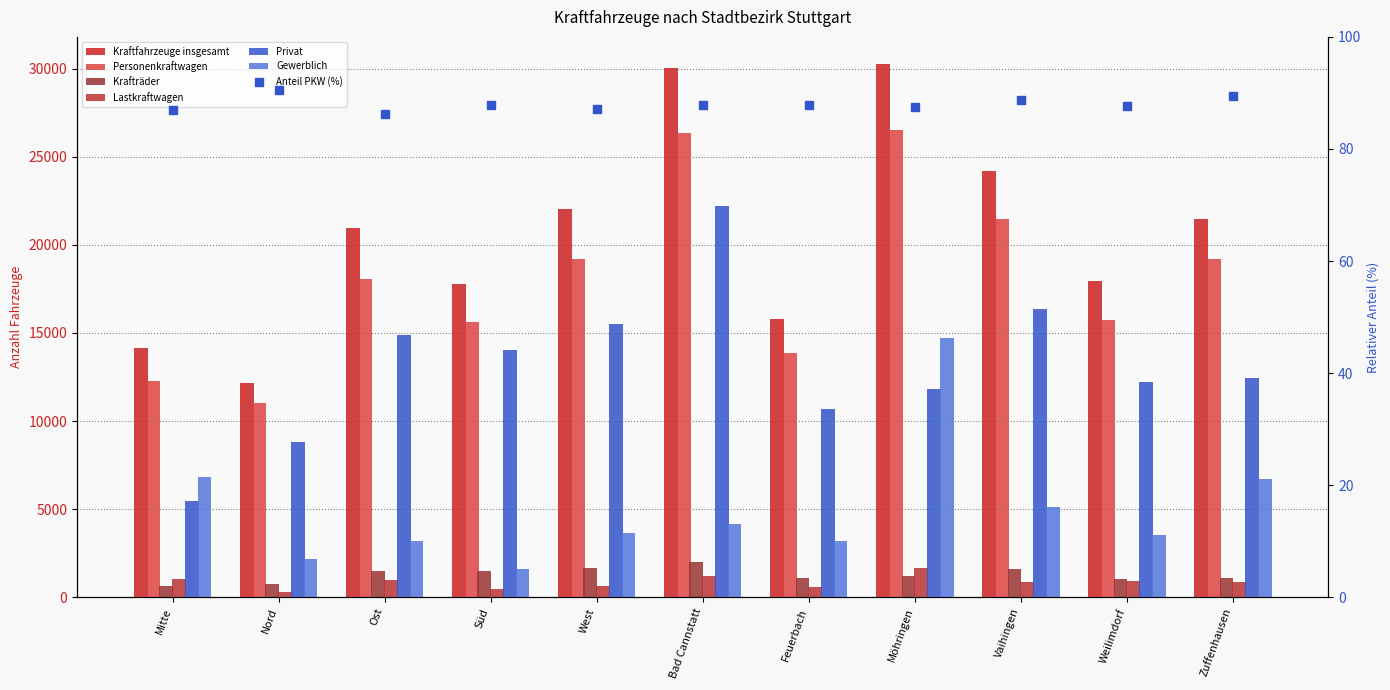

What is the lowest value of the Kraftfahrzeuge insgesamt series?

12168